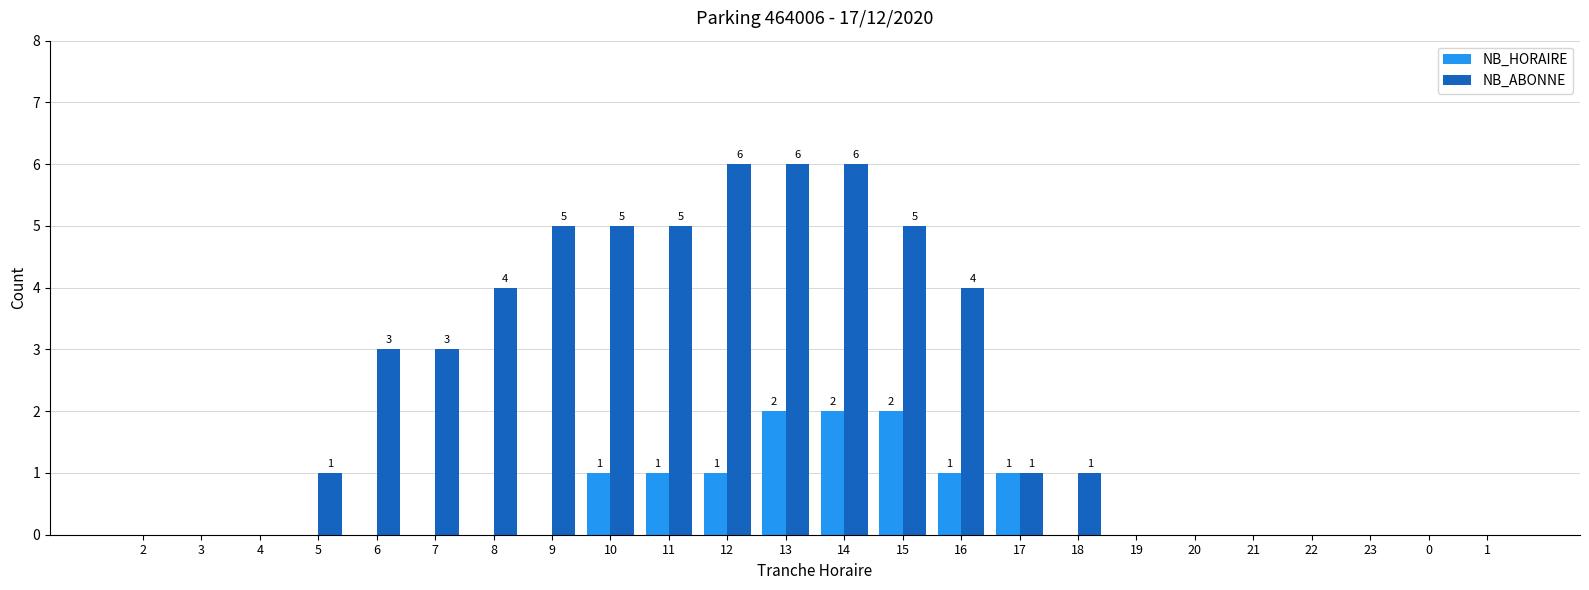

How many series are shown in this chart?

2